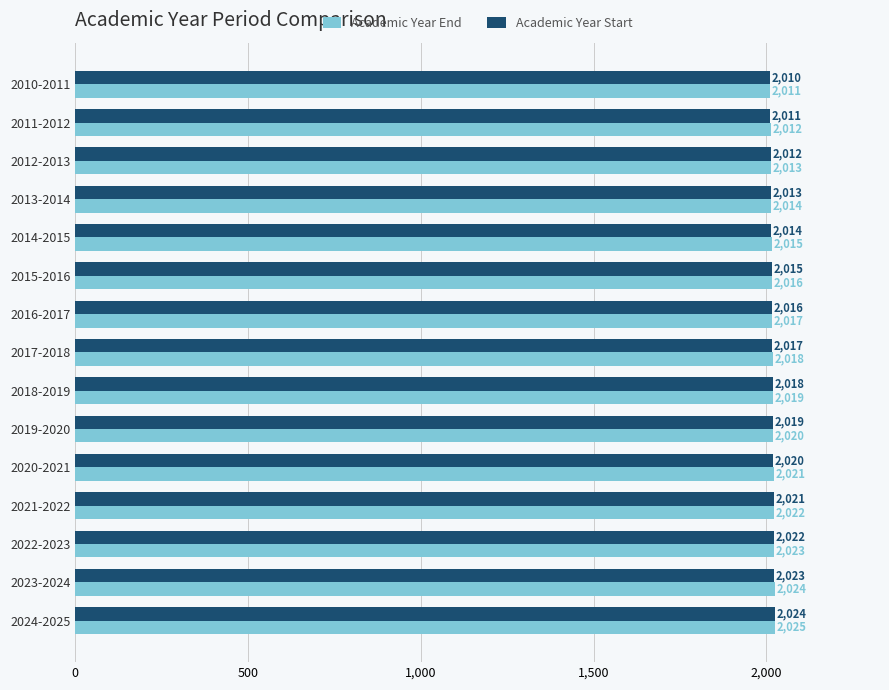

The value of Academic Year Start at 2011-2012 is 2011. True or false?

True